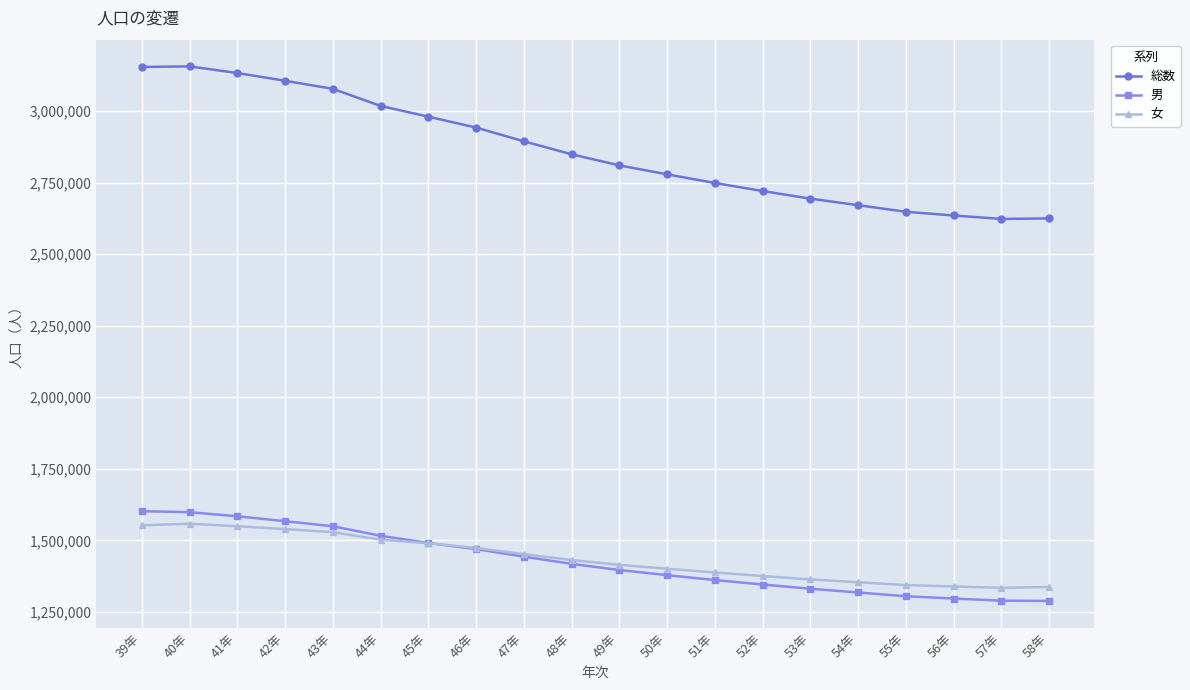

What position from the right is 58年?

1